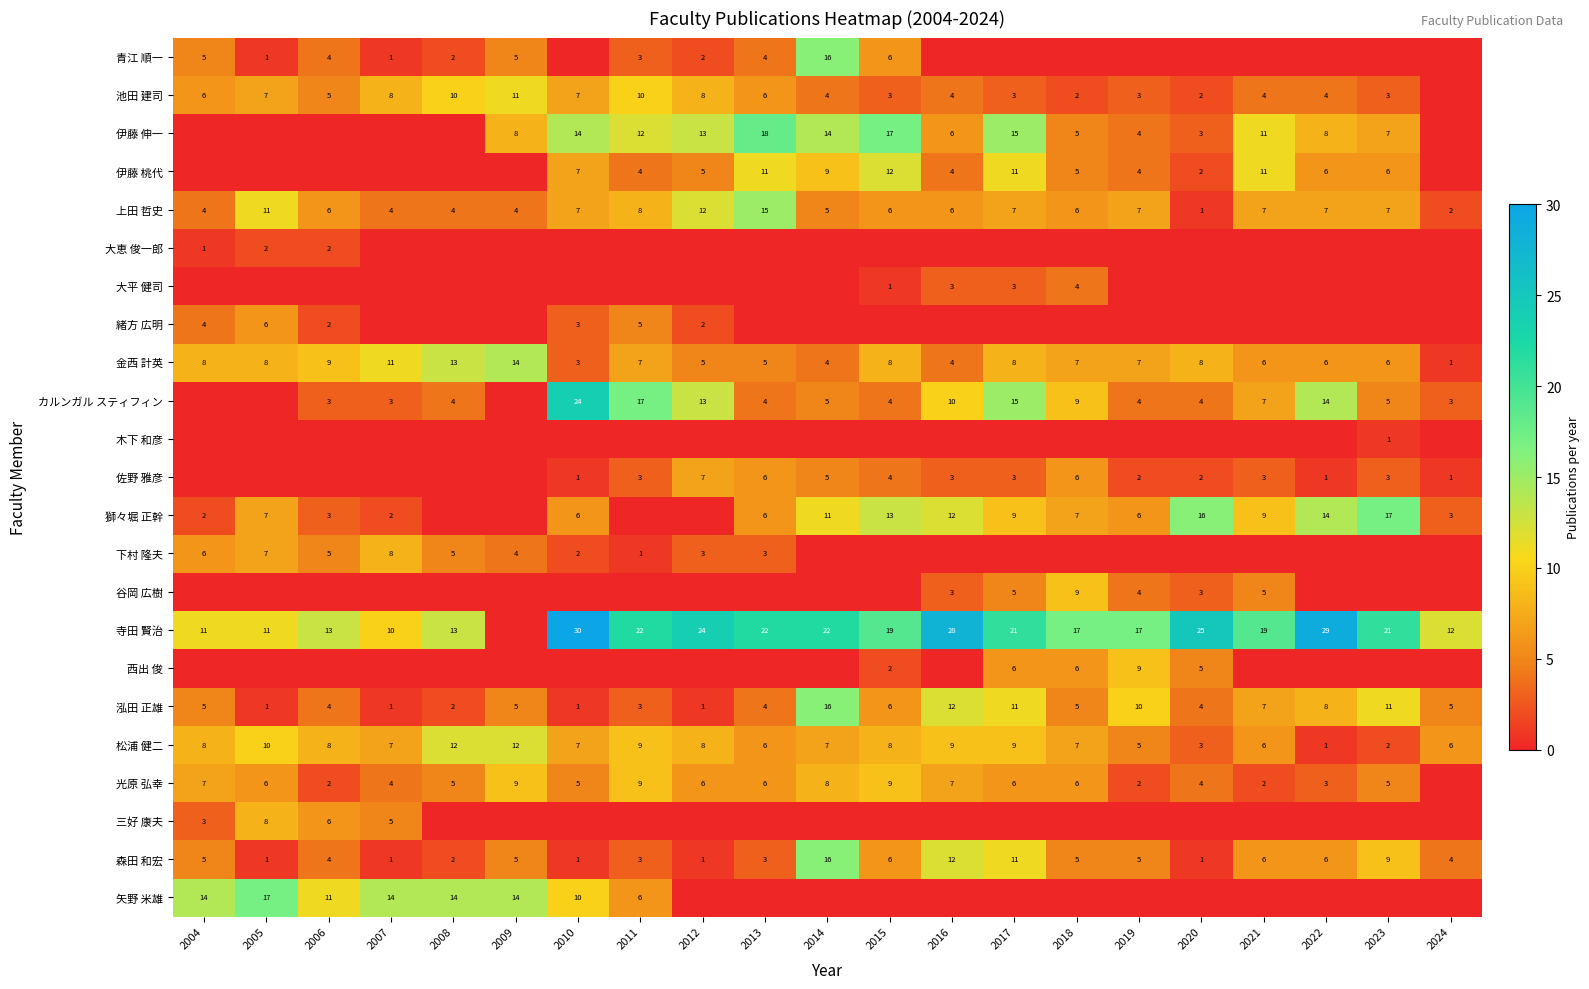

What is the maximum value for 金西 計英?

14